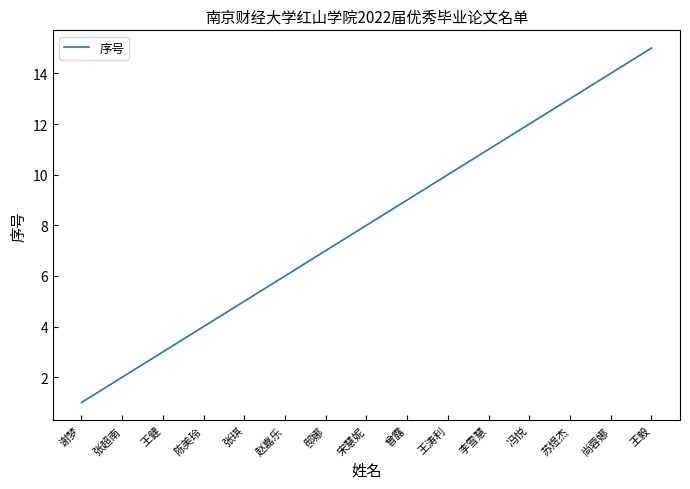

At which category does the chart reach its peak across all series?

王毅